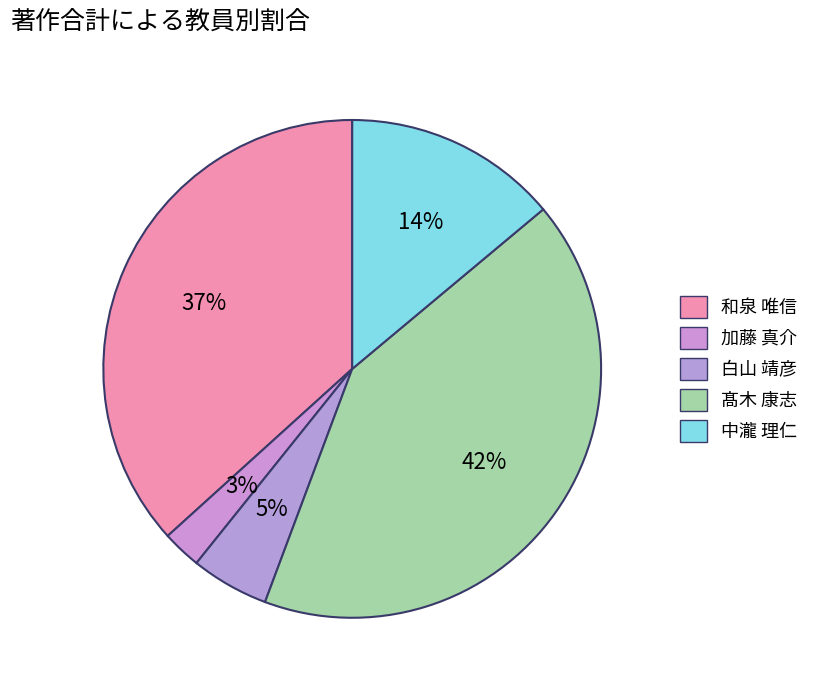

Rank the categories by value from lowest to highest.

加藤 真介, 白山 靖彦, 中瀧 理仁, 和泉 唯信, 髙木 康志